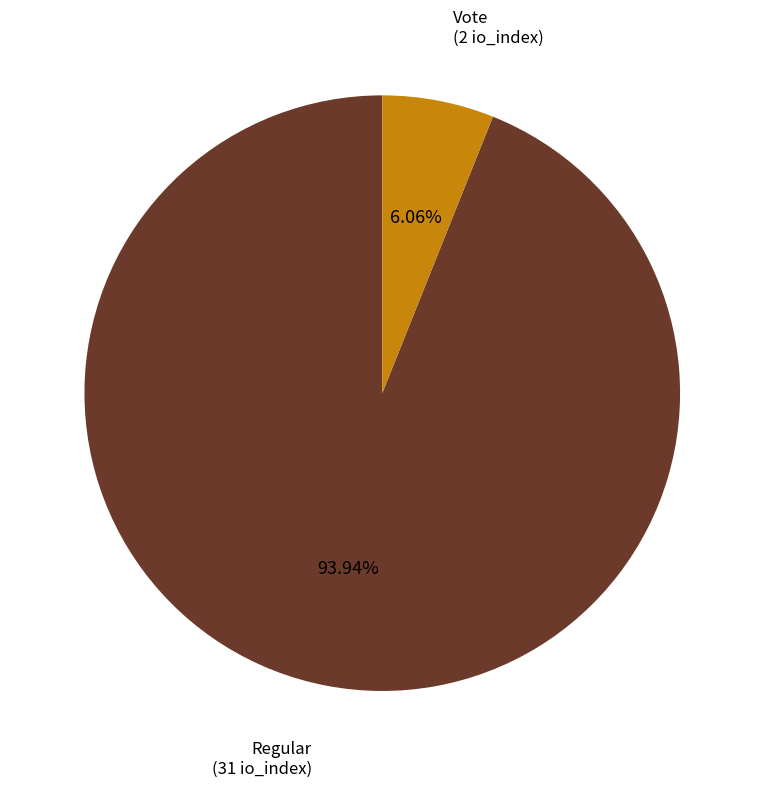

To the nearest percent, what is the average slice percentage?

50%